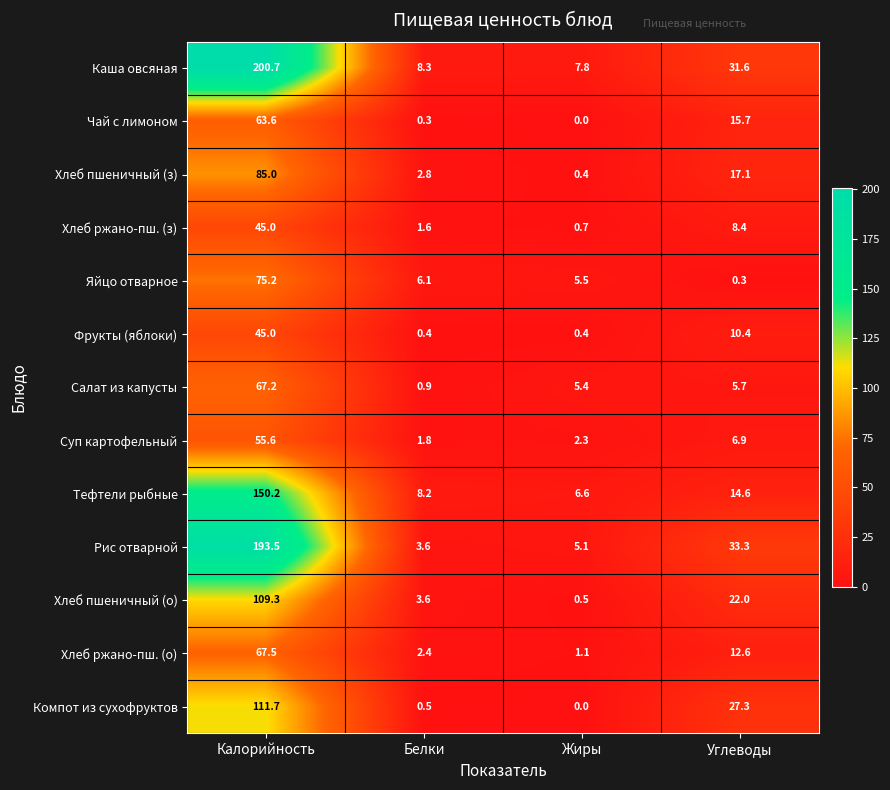

Rank the categories by Хлеб ржано-пш. (о) value from highest to lowest.

Калорийность, Углеводы, Белки, Жиры